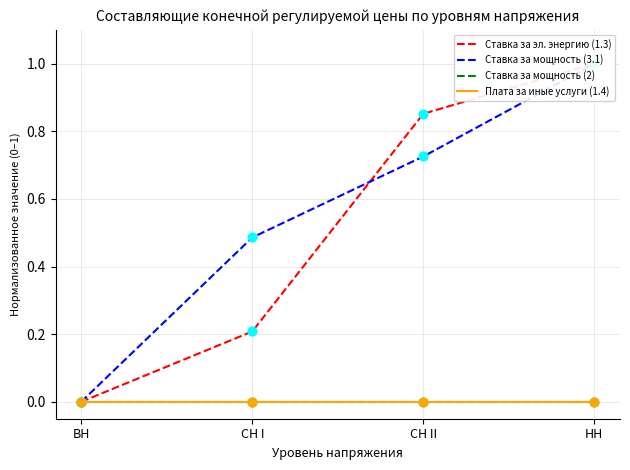

Which series contains the lowest Y value?

Ставка за эл. энергию (1.3)